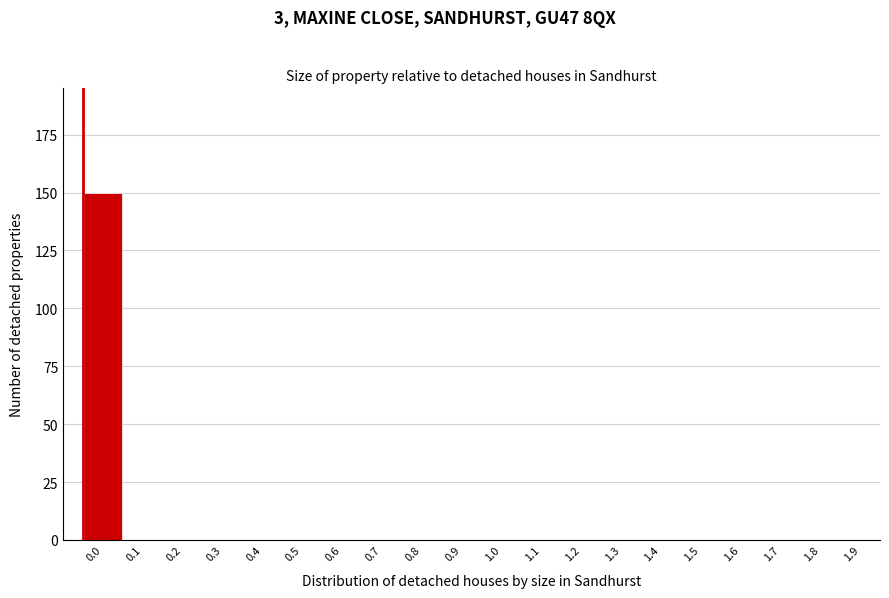

Reading right to left, extract all data points from this chart.

1.9=0	1.8=0	1.7=0	1.6=0	1.5=0	1.4=0	1.3=0	1.2=0	1.1=0	1.0=0	0.9=0	0.8=0	0.7=0	0.6=0	0.5=0	0.4=0	0.3=0	0.2=0	0.1=0	0.0=150